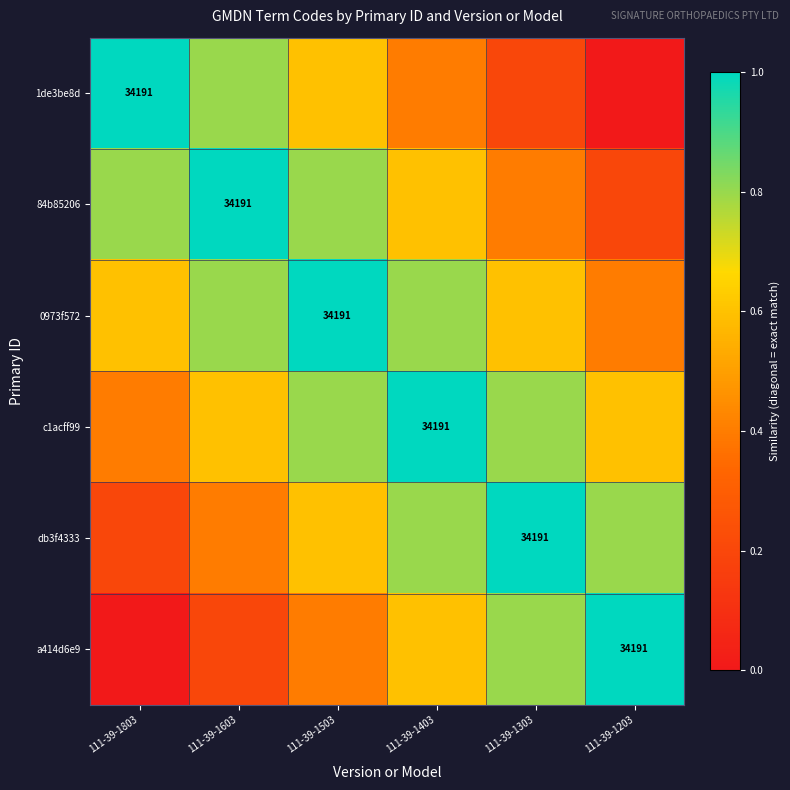

List the labels in order of db3f4333 value, smallest first.

111-39-1803, 111-39-1603, 111-39-1503, 111-39-1403, 111-39-1203, 111-39-1303